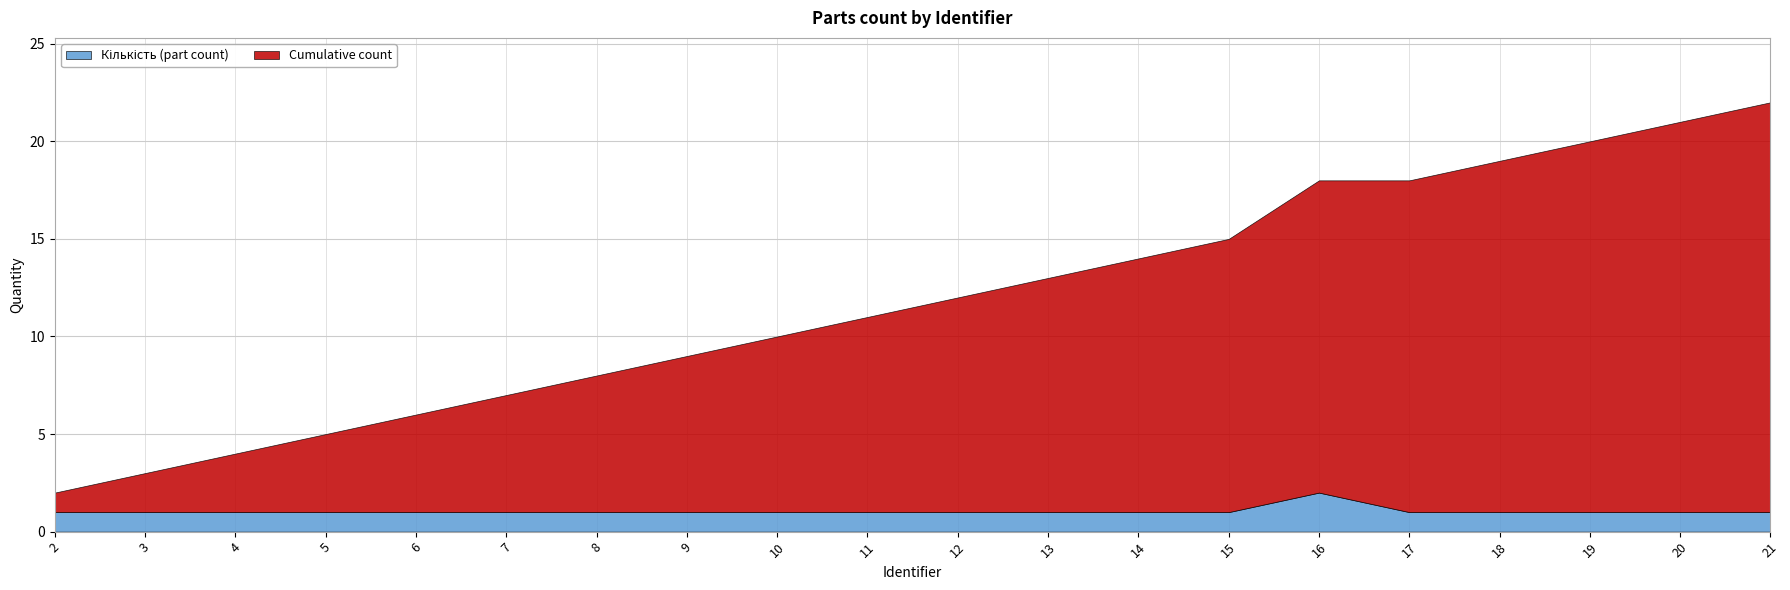

What is the average value of the Кількість (part count) series?

1